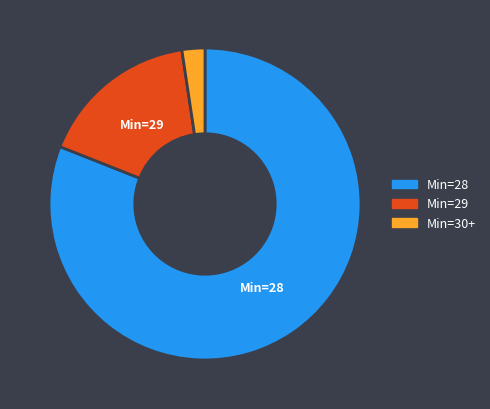

Is there any slice that represents more than half of the pie?

Yes